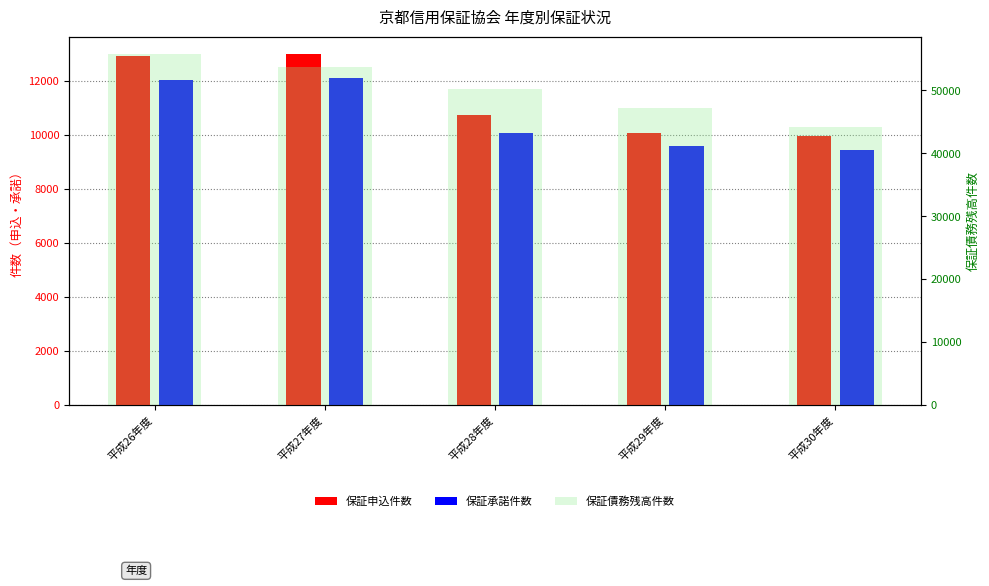

Does the chart contain stacked bars?

No